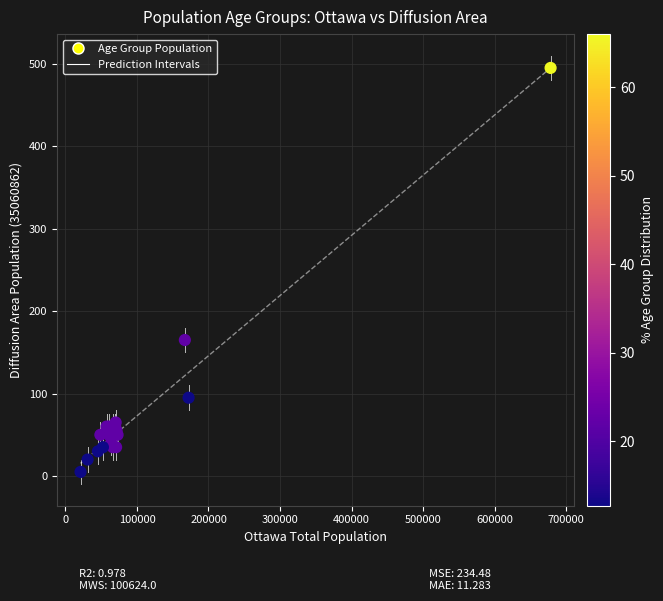

What Y value in the scatter plot is closest to 250?

165